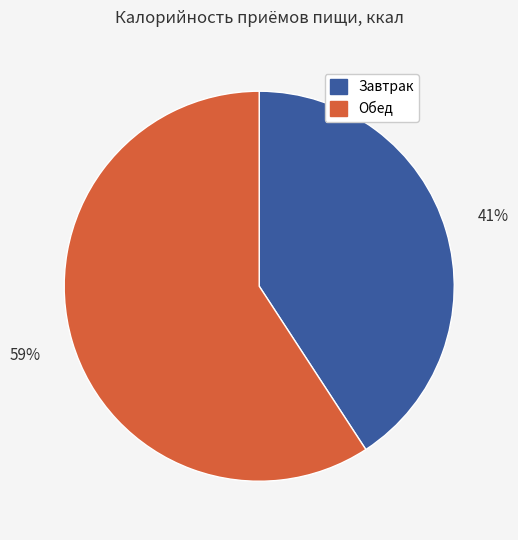

Rank the categories by value from lowest to highest.

Завтрак, Обед